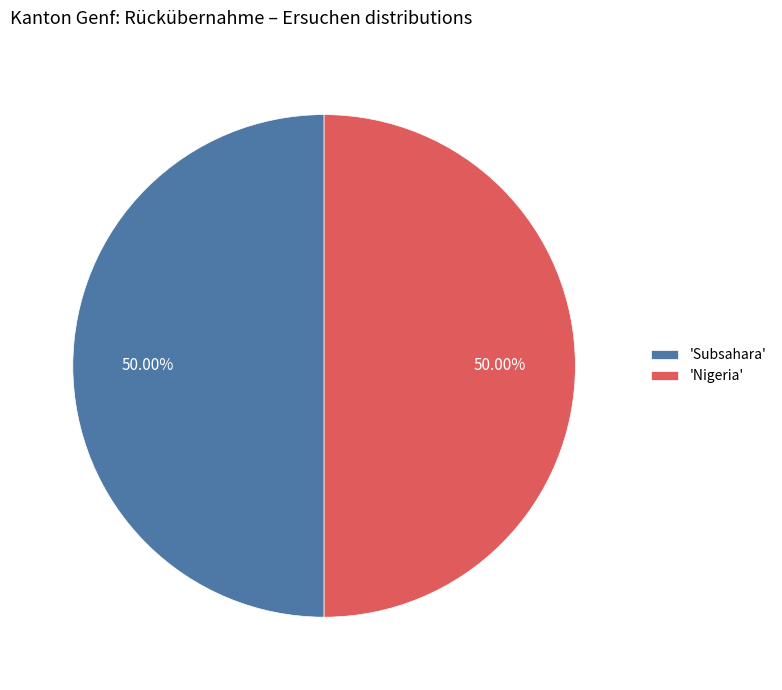

Approximately how many times larger is the value at 'Nigeria' compared to 'Subsahara'?

1.0